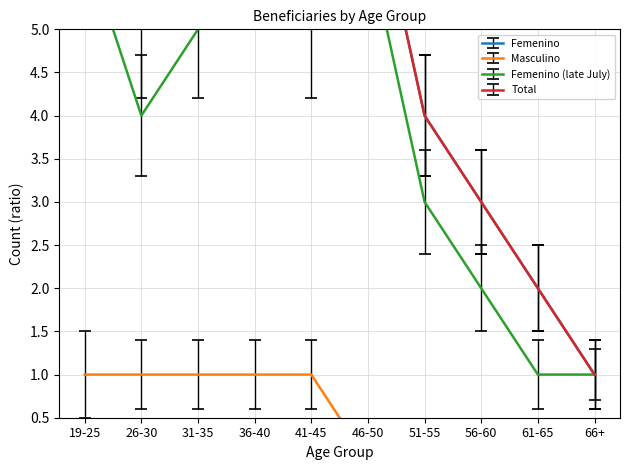

What is the minimum value for Total?

1